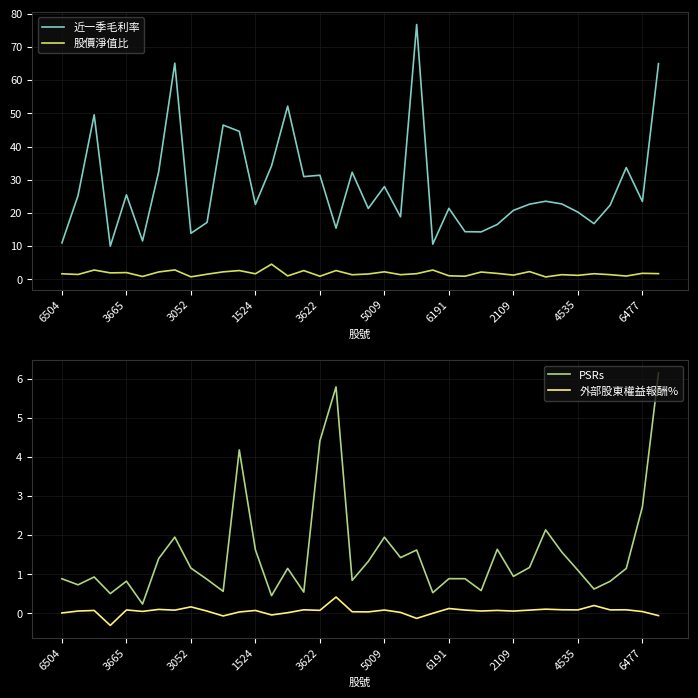

True or false: 股價淨值比 and 近一季毛利率 cross at least once.

False